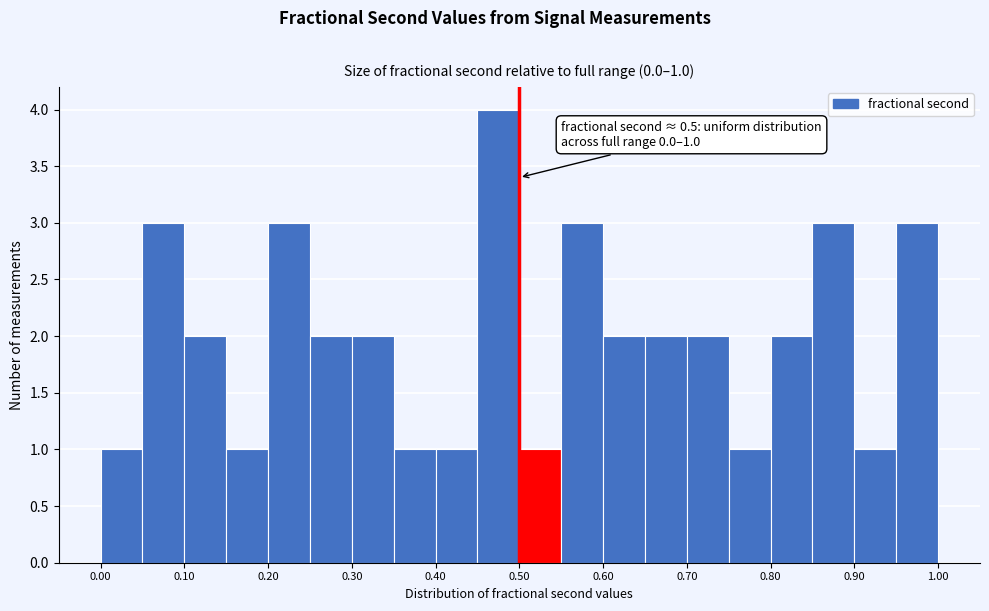

Over which range of the x-axis is the bar tallest?

0.45 to 0.50